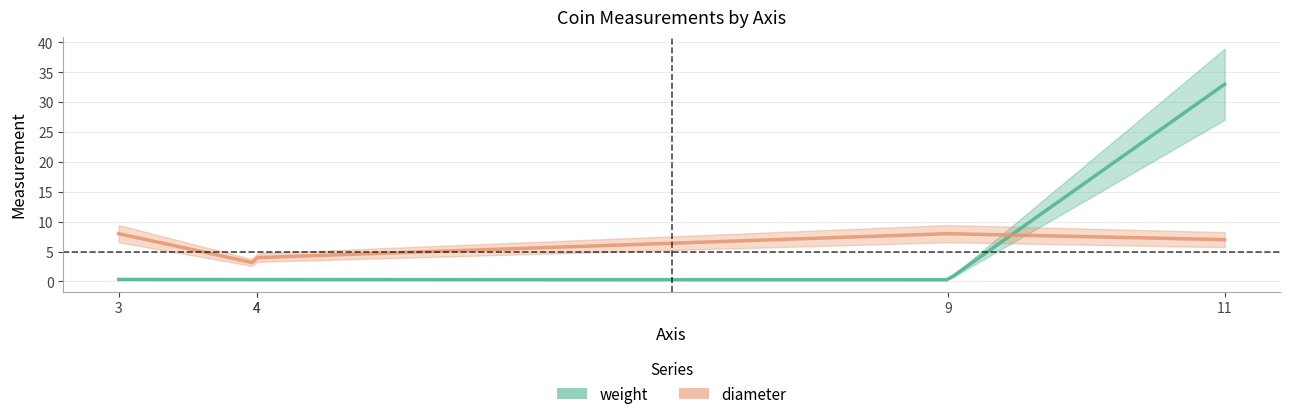

Which series has the largest total across all categories?

weight